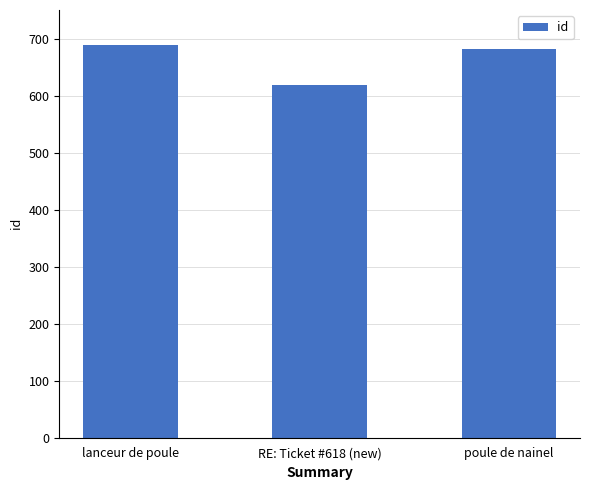

Between lanceur de poule and poule de nainel, which is larger?

lanceur de poule